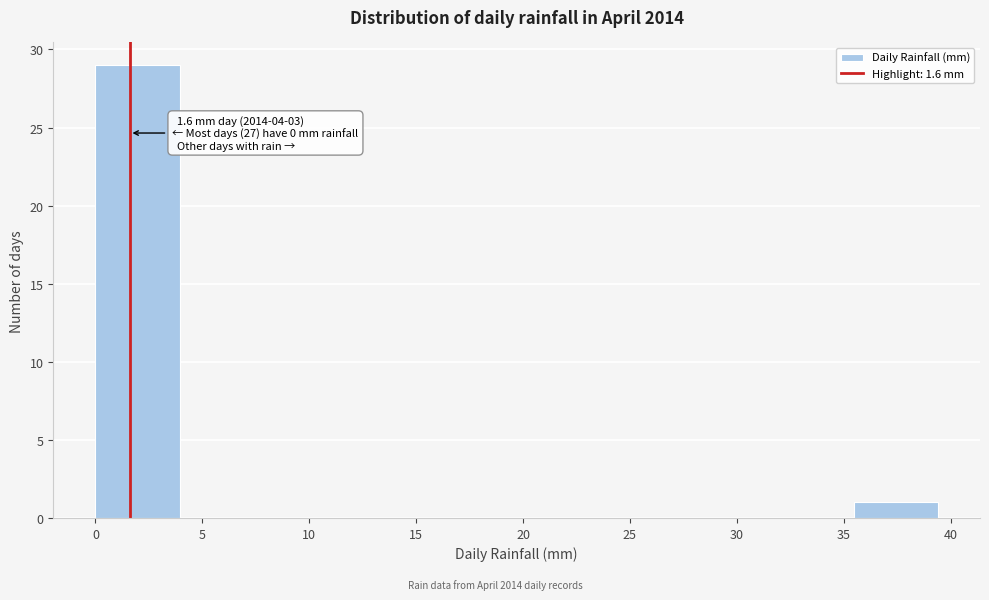

Over which range of the x-axis is the bar tallest?

0.0 to 4.0